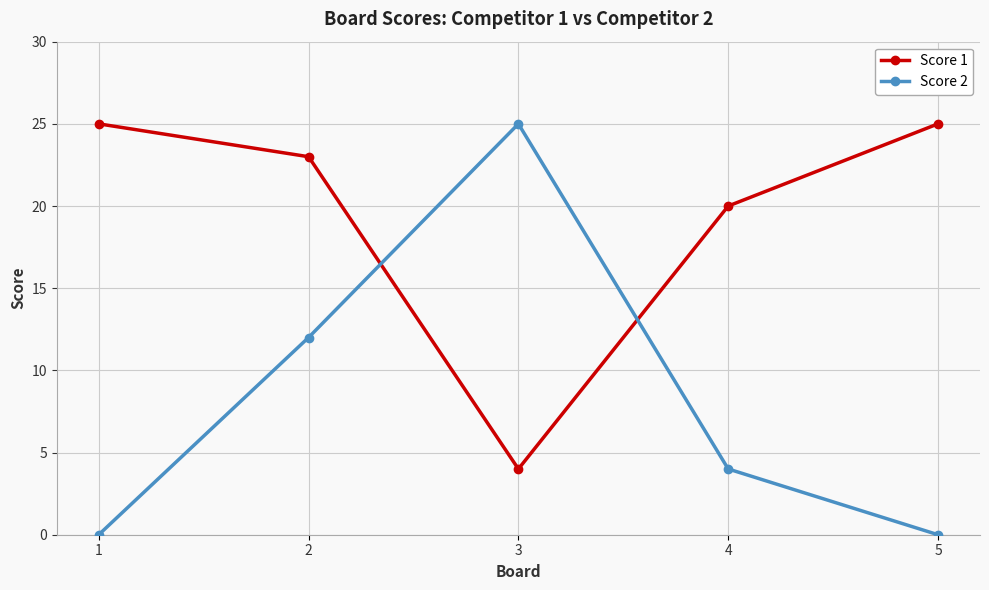

What is the lowest value of the Score 1 series?

4